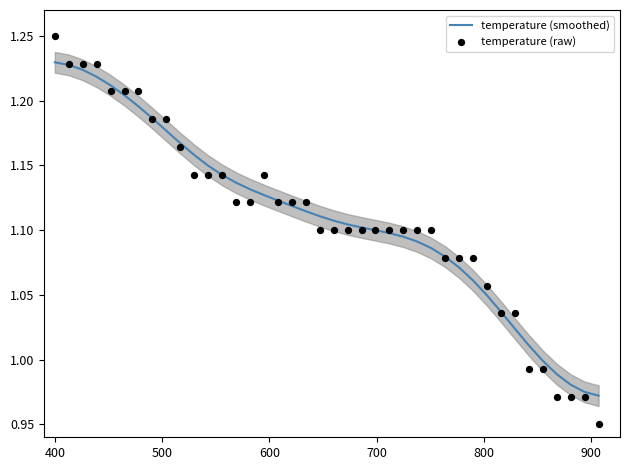

What are all the series names shown in the legend?

temperature (smoothed), temperature (raw)